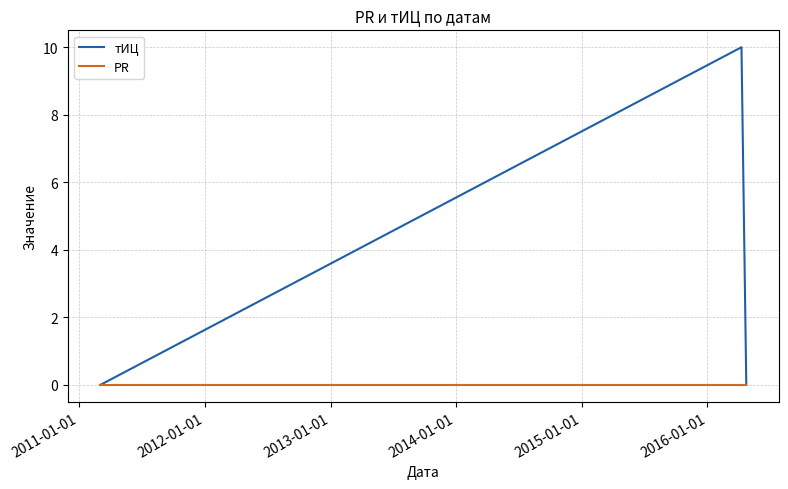

Which series has the largest range (max minus min)?

тИЦ